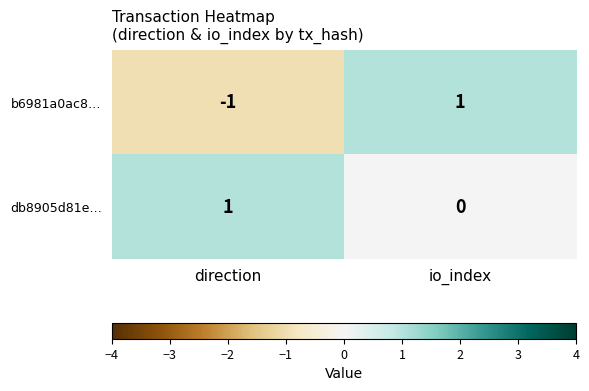

How many categories are shown in the chart?

2